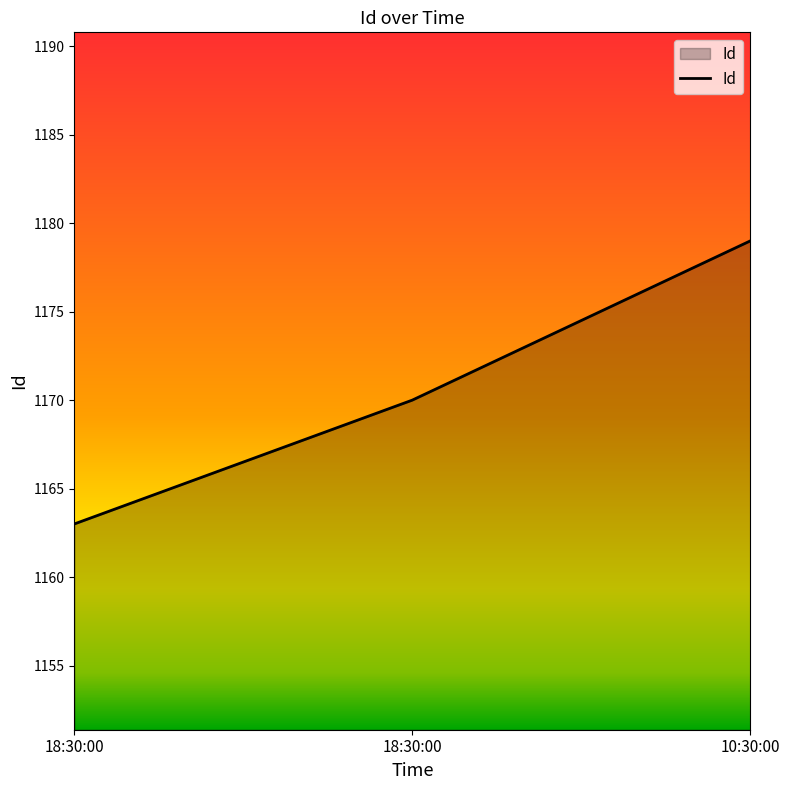

The value at 10:30:00 is 1179. True or false?

True